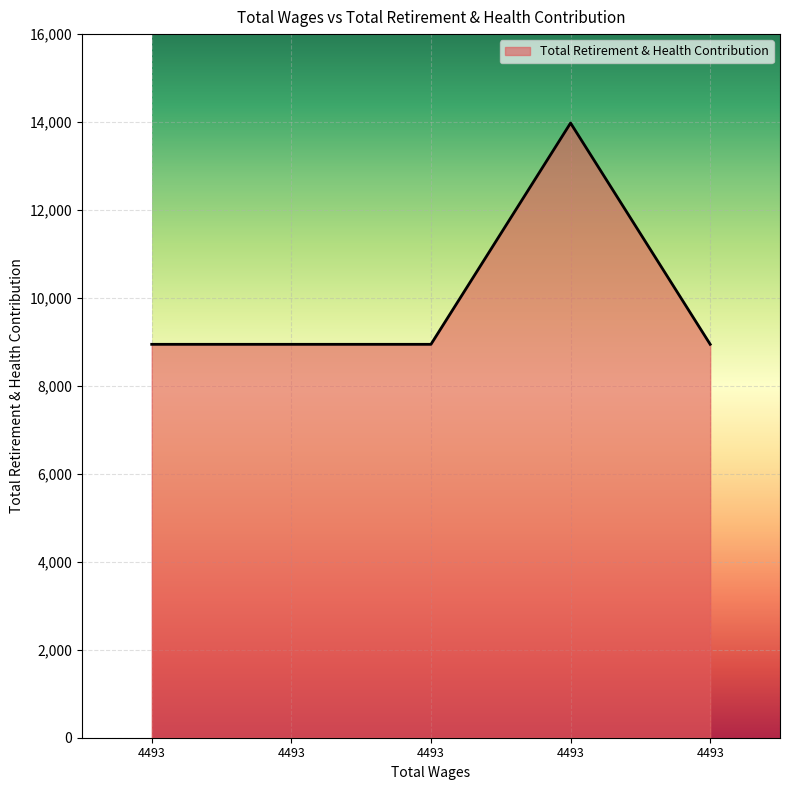

What is the sum of all values?

49762